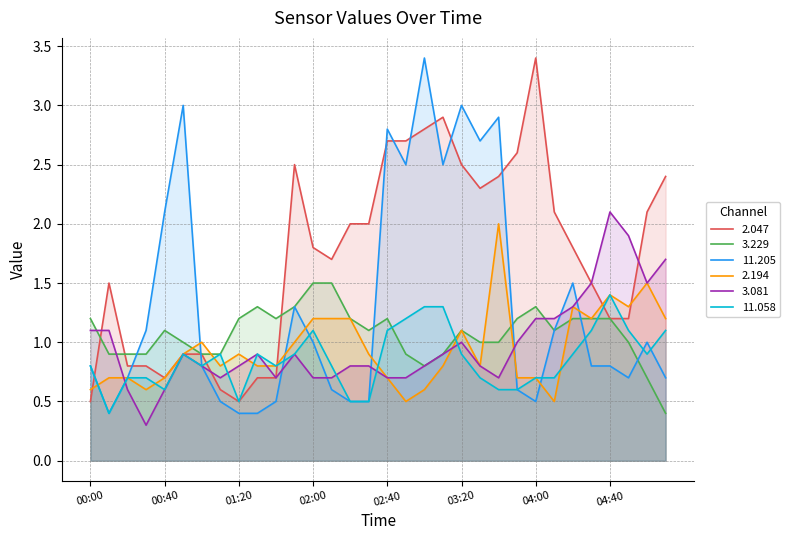

What is the difference between the maximum and minimum values in the 3.081 series?

1.8